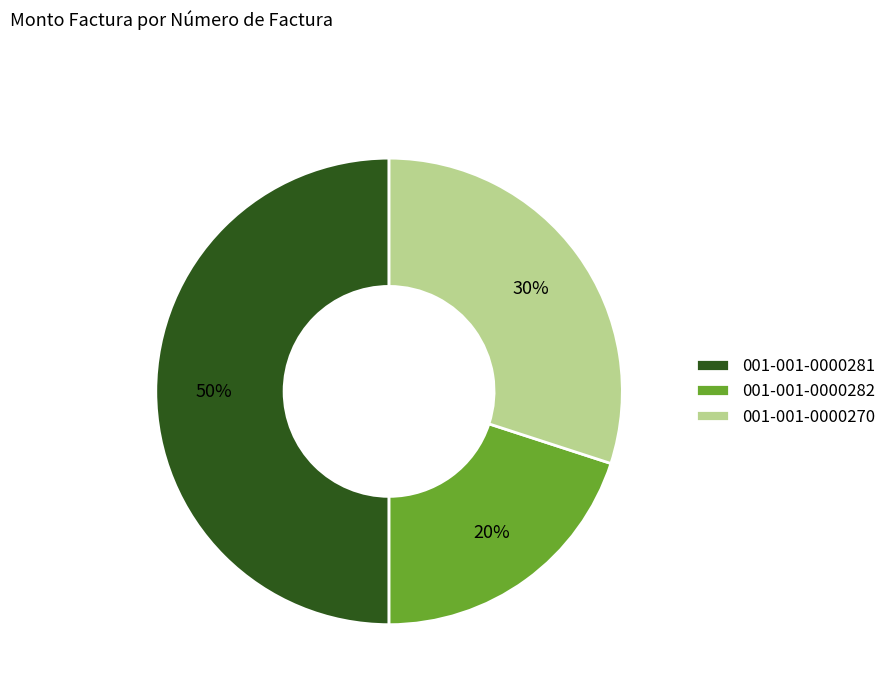

Which category has the biggest portion of the pie?

001-001-0000281